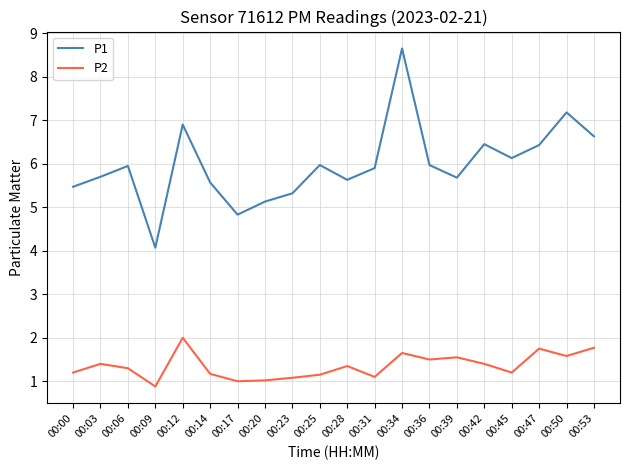

True or false: P1 has a value of 6.9 at 00:12.

True